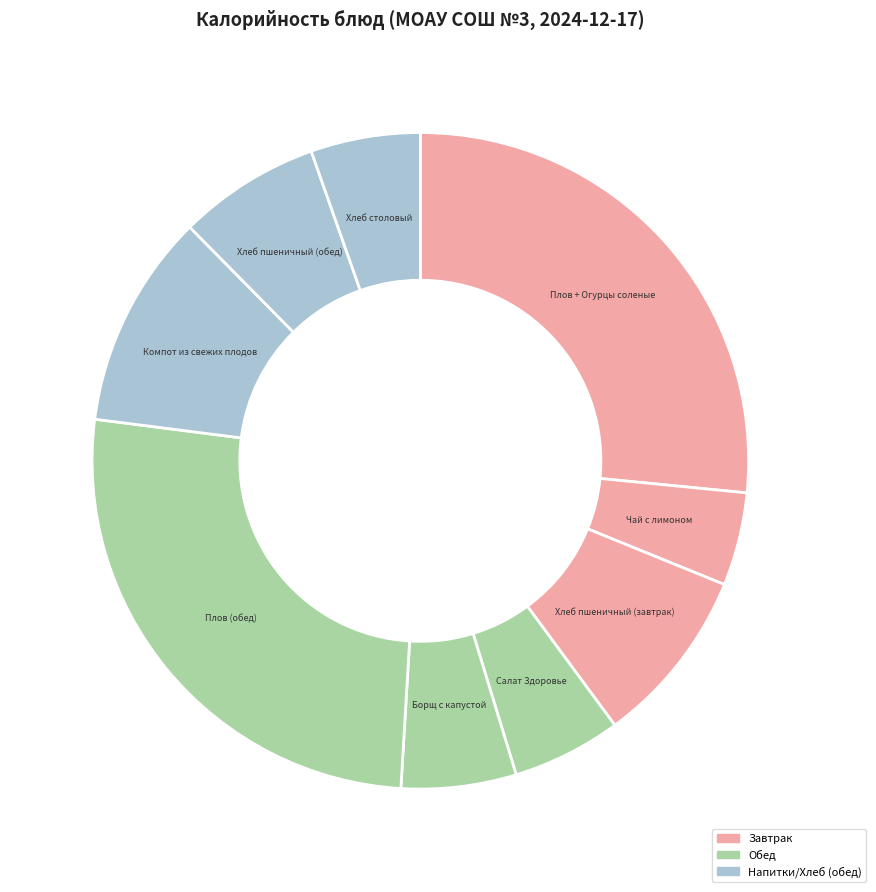

Is it true that Борщ с капустой is 6% of the pie?

True